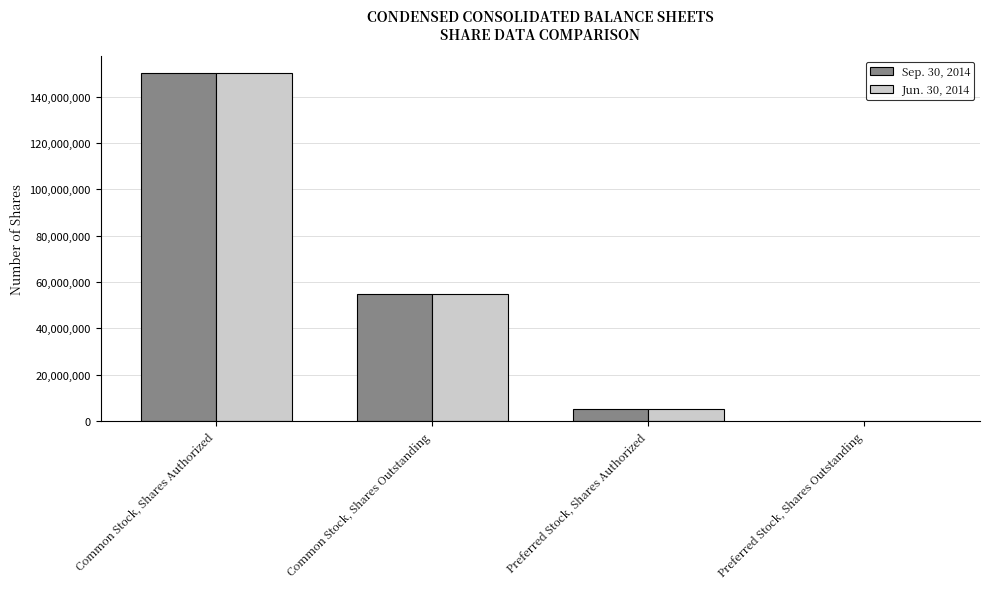

Is the value of Sep. 30, 2014 at Common Stock, Shares Outstanding greater than the value of Jun. 30, 2014 at Common Stock, Shares Authorized?

No